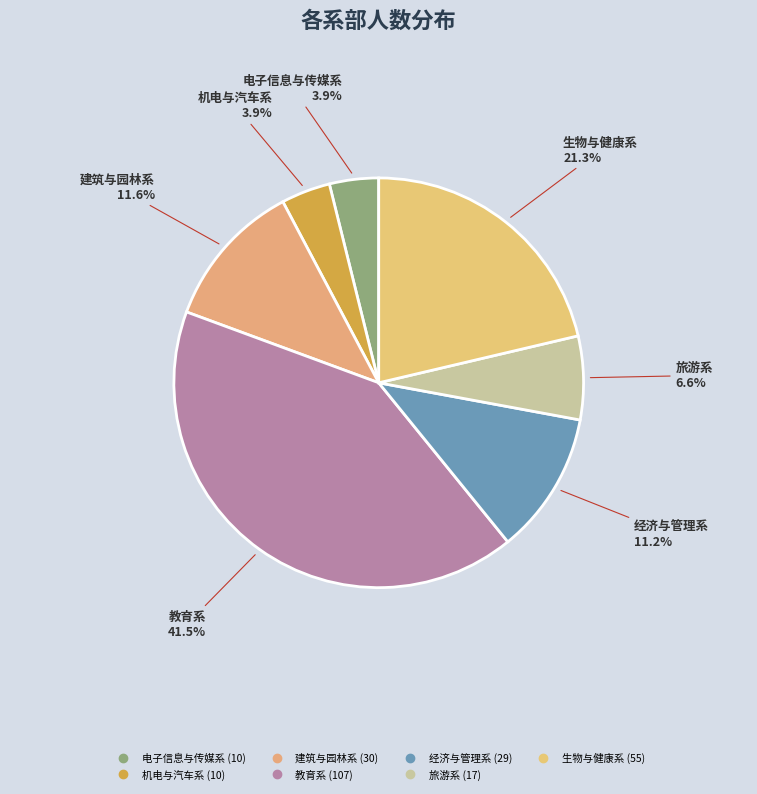

The 机电与汽车系 slice represents 1% of the pie. True or false?

False